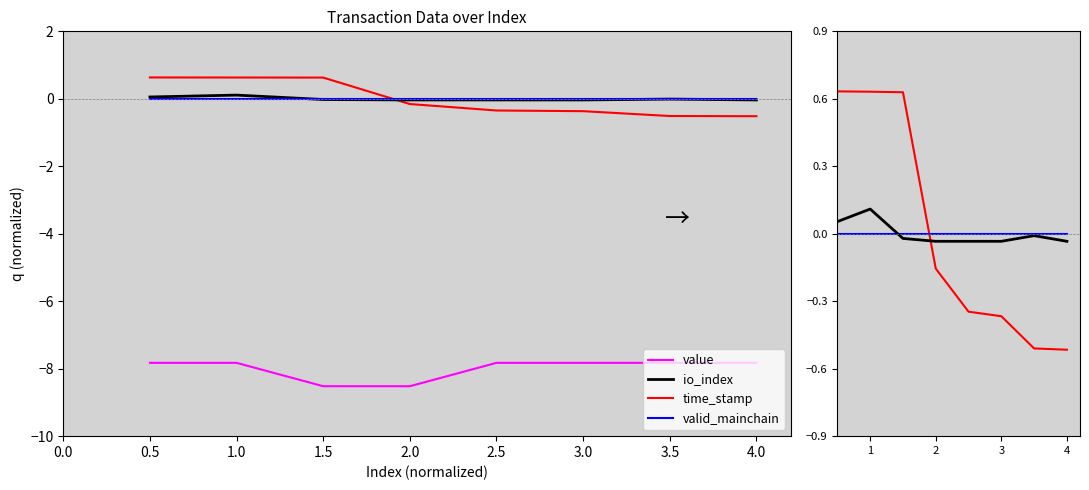

How many series are shown in this chart?

4